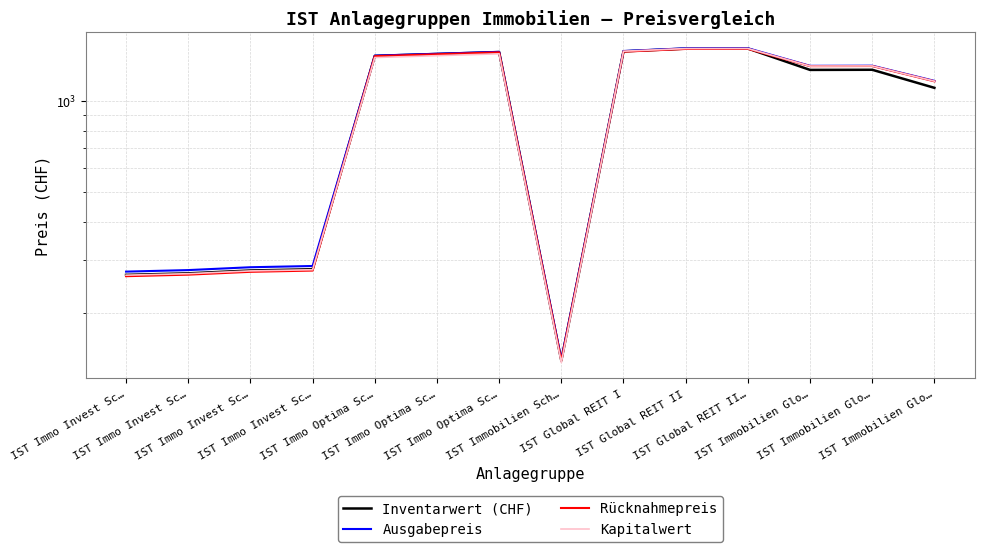

Reading left to right, what are all the values shown in this chart?

Inventarwert (CHF): 266.9	270.1	276.0	278.6	1410.7	1431.3	1452.1	139.1	1460.4	1490.8	1491.8	1268.1	1269.5	1106.6
Ausgabepreis: 273.6	276.8	282.9	285.6	1413.5	1434.1	1455.0	140.5	1464.1	1494.5	1495.6	1308.1	1309.4	1166.8
Rücknahmepreis: 264.3	267.4	273.2	275.8	1407.8	1428.4	1449.2	139.1	1456.8	1487.1	1488.1	1304.8	1306.1	1162.7
Kapitalwert: 266.4	269.3	275.1	277.6	1393.2	1413.1	1433.3	137.0	1461.7	1491.5	1492.2	1305.5	1306.8	1163.9